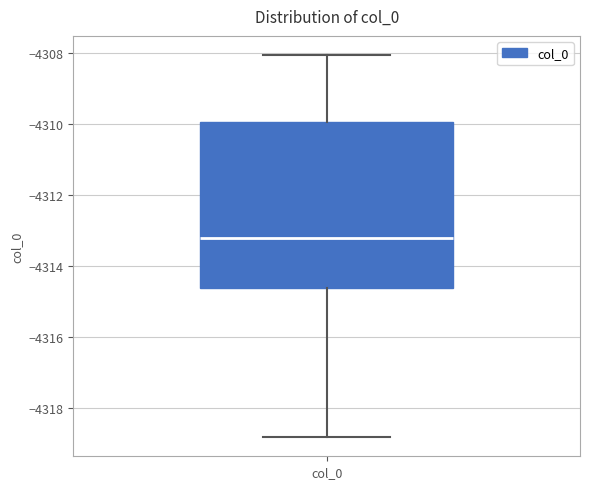

Read this box plot against the y-axis: the position of the median line, the range covered by the box, and the ends of both whiskers. The values are not printed on the chart, so give them approximately, as read against the axis.

median -4313.2, box -4314.6 to -4310.0, whiskers -4318.8 to -4308.0